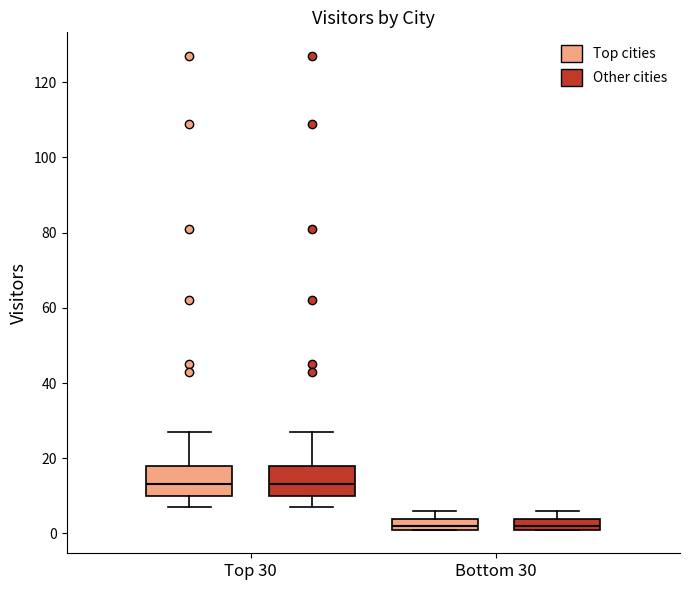

Where does the median line of the box for Top 30 (Other cities) sit on the y-axis? The values are not printed on the chart, so give them approximately, as read against the axis.

14